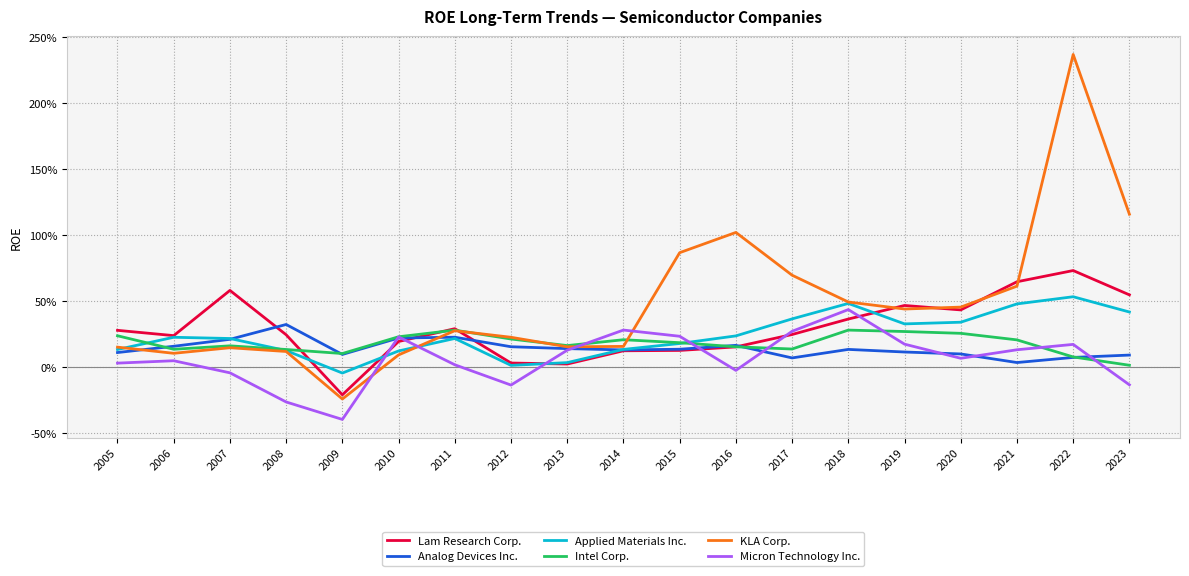

Is the value of Lam Research Corp. at 2012 greater than the value of Applied Materials Inc. at 2019?

No